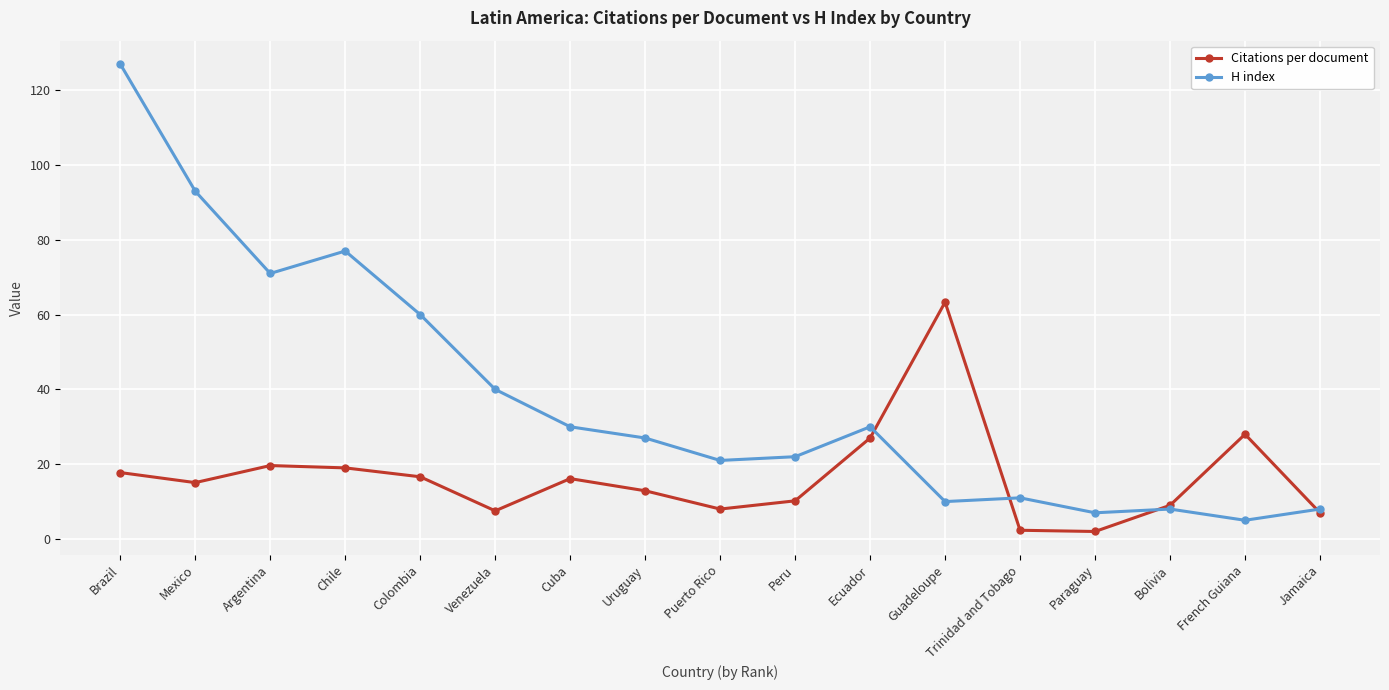

Is the value of H index at Cuba greater than the value of Citations per document at French Guiana?

Yes